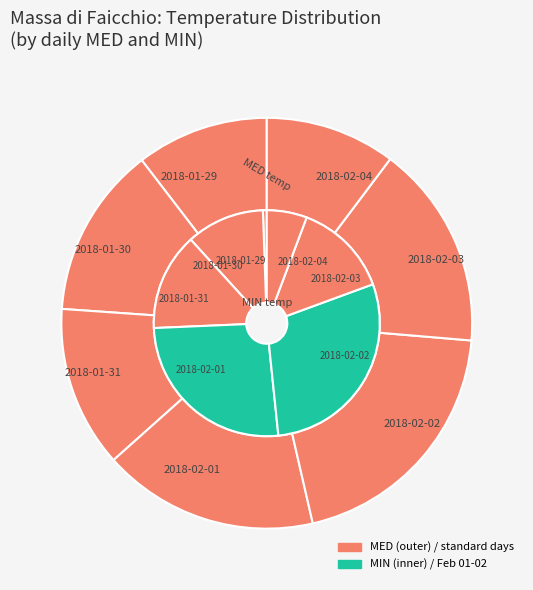

To the nearest percent, what is the difference between the largest and smallest slice percentages?

10%